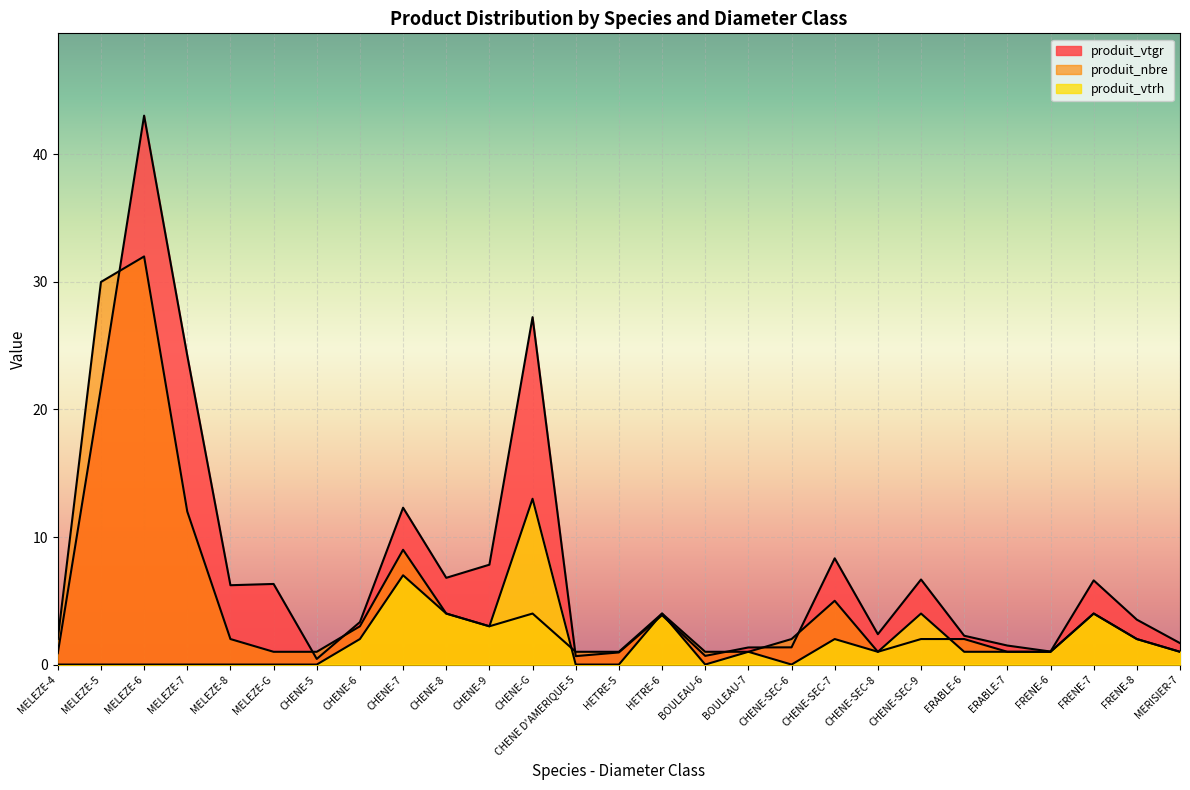

True or false: produit_nbre has a value of 1.0 at HETRE-5.

True